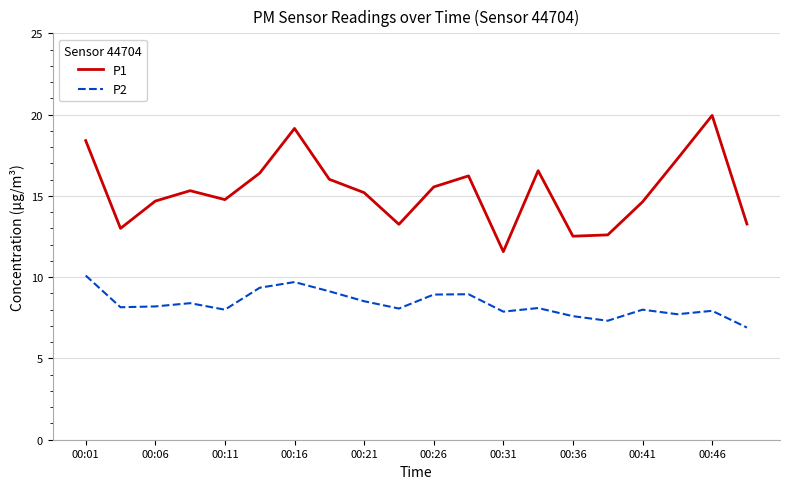

True or false: P1 and P2 intersect in this chart.

False